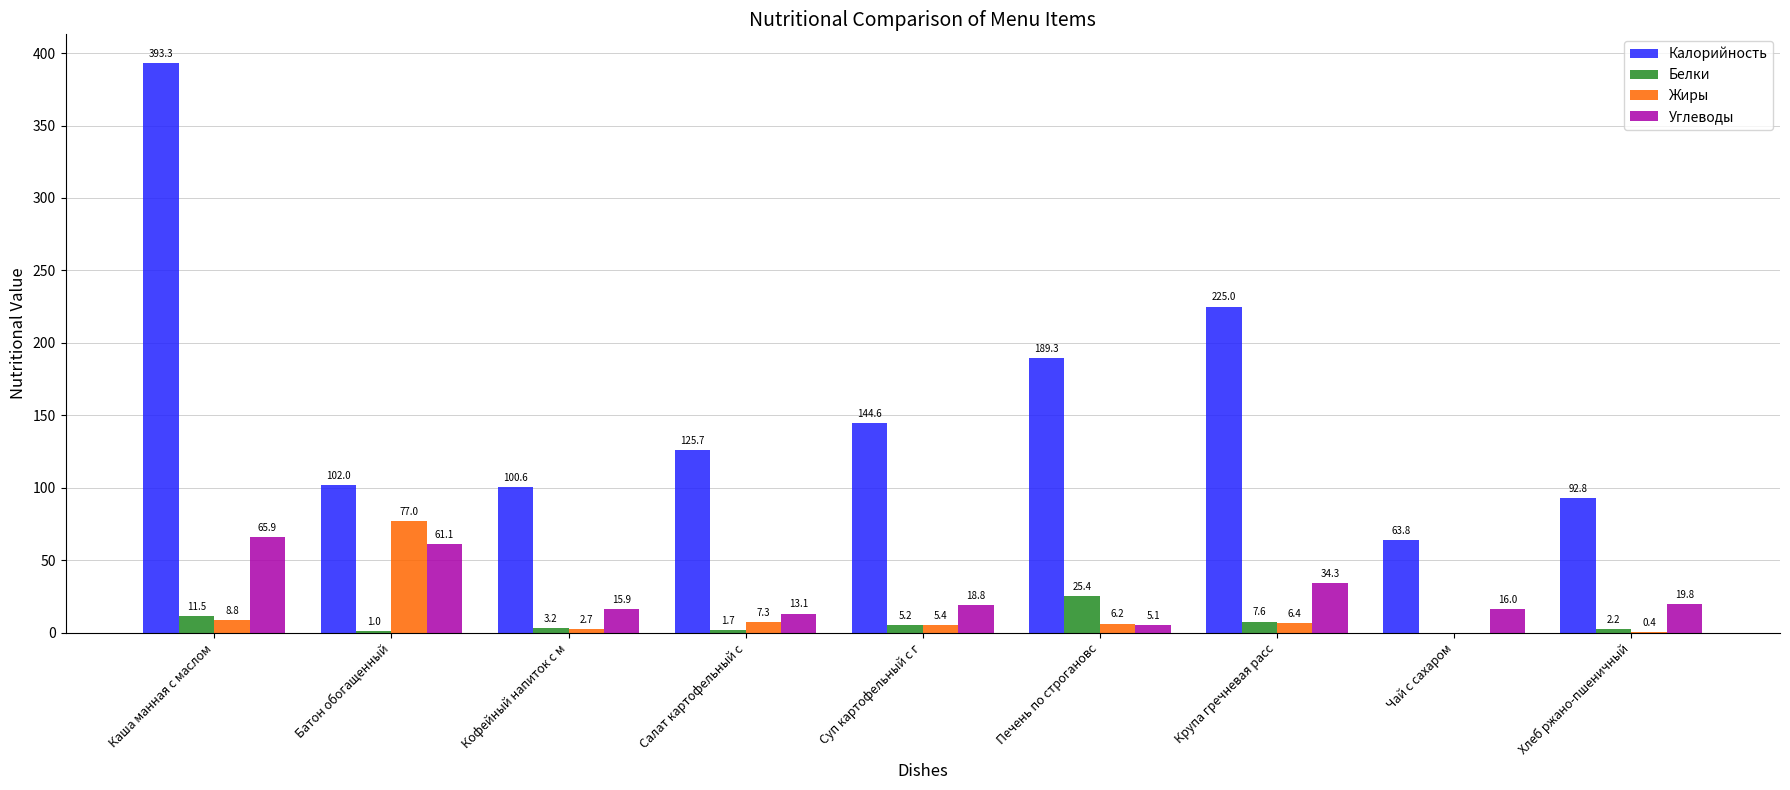

Between Батон обогащенный and Суп картофельный с г, which series saw the biggest shift?

Жиры